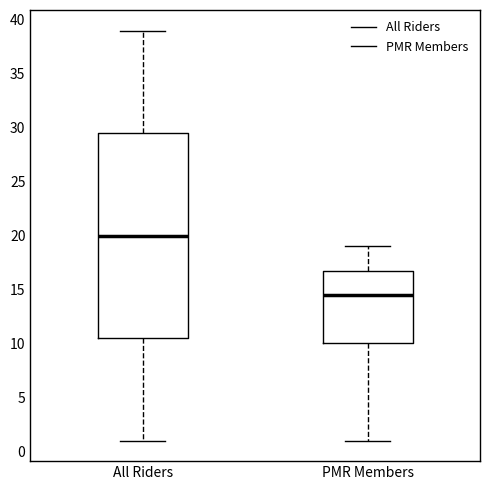

Which box has the highest median line?

All Riders